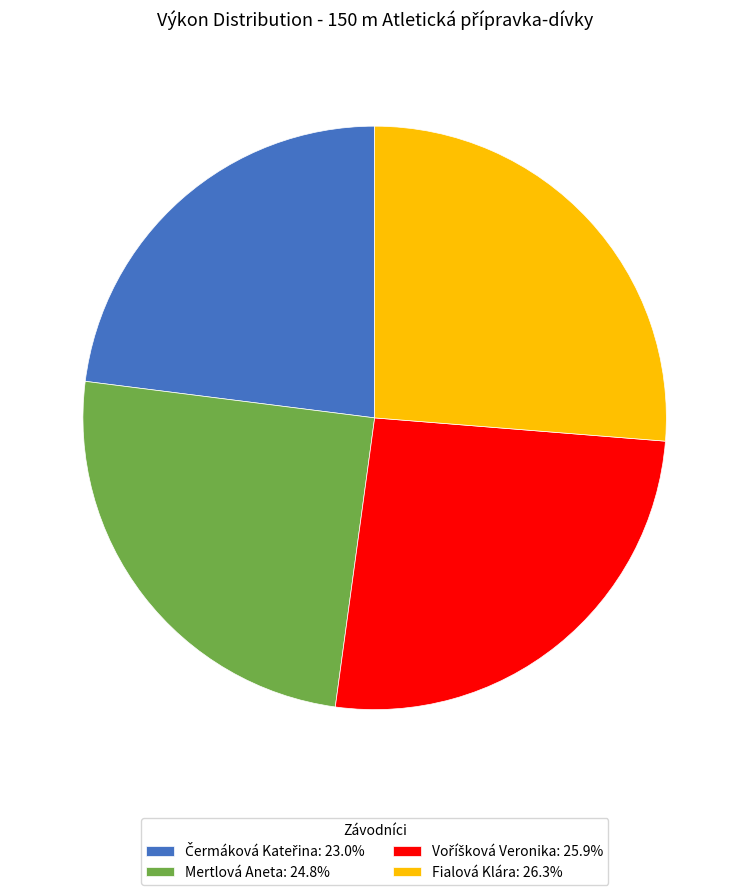

Is there any slice that represents more than half of the pie?

No